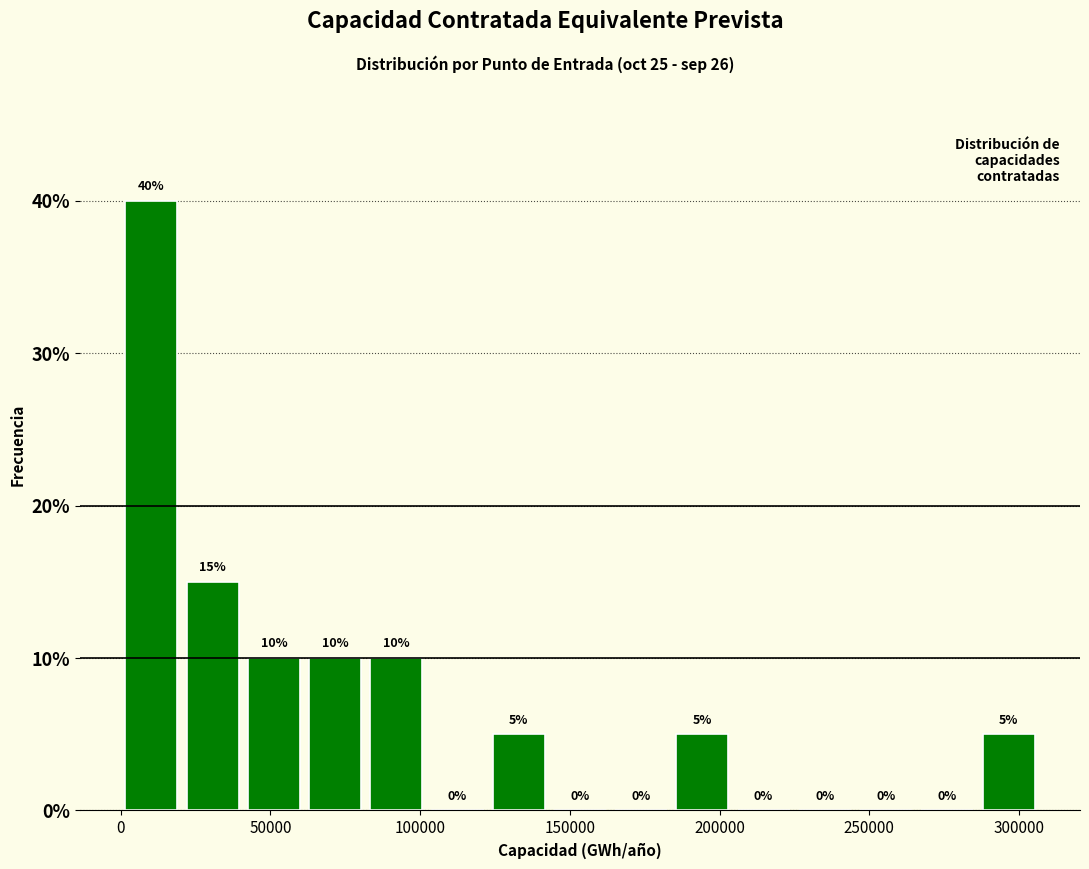

Reading left to right, list every bar in this chart as the range it spans on the x-axis followed by its height. The bar edges are not printed on the chart, so give them approximately, as read against the axis.

0 to 20000: 40
20000 to 40000: 15
40000 to 60000: 10
60000 to 80000: 10
80000 to 100000: 10
100000 to 125000: 0
125000 to 145000: 5
145000 to 165000: 0
165000 to 185000: 0
185000 to 205000: 5
205000 to 225000: 0
225000 to 245000: 0
245000 to 265000: 0
265000 to 285000: 0
285000 to 305000: 5